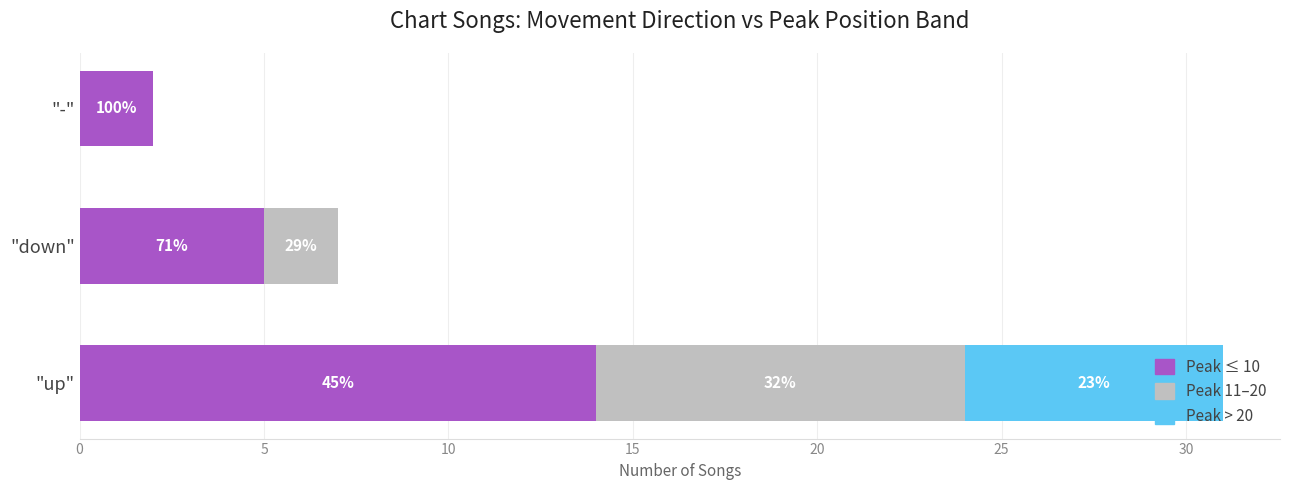

What are all the series names shown in the legend?

Peak ≤ 10, Peak 11–20, Peak > 20